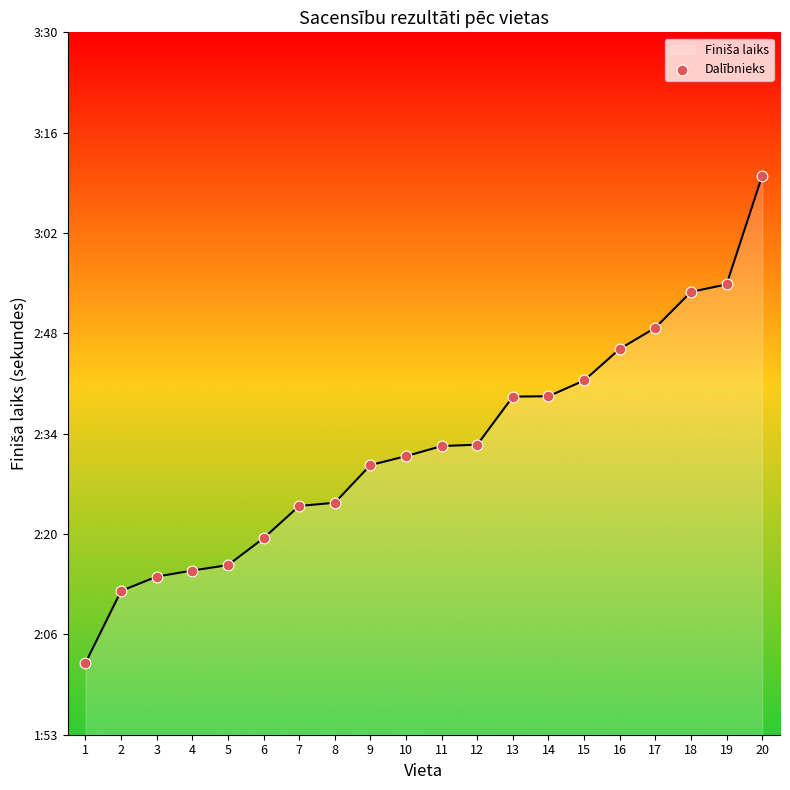

What is the ratio of the value at 7 to the value at 19?

0.8